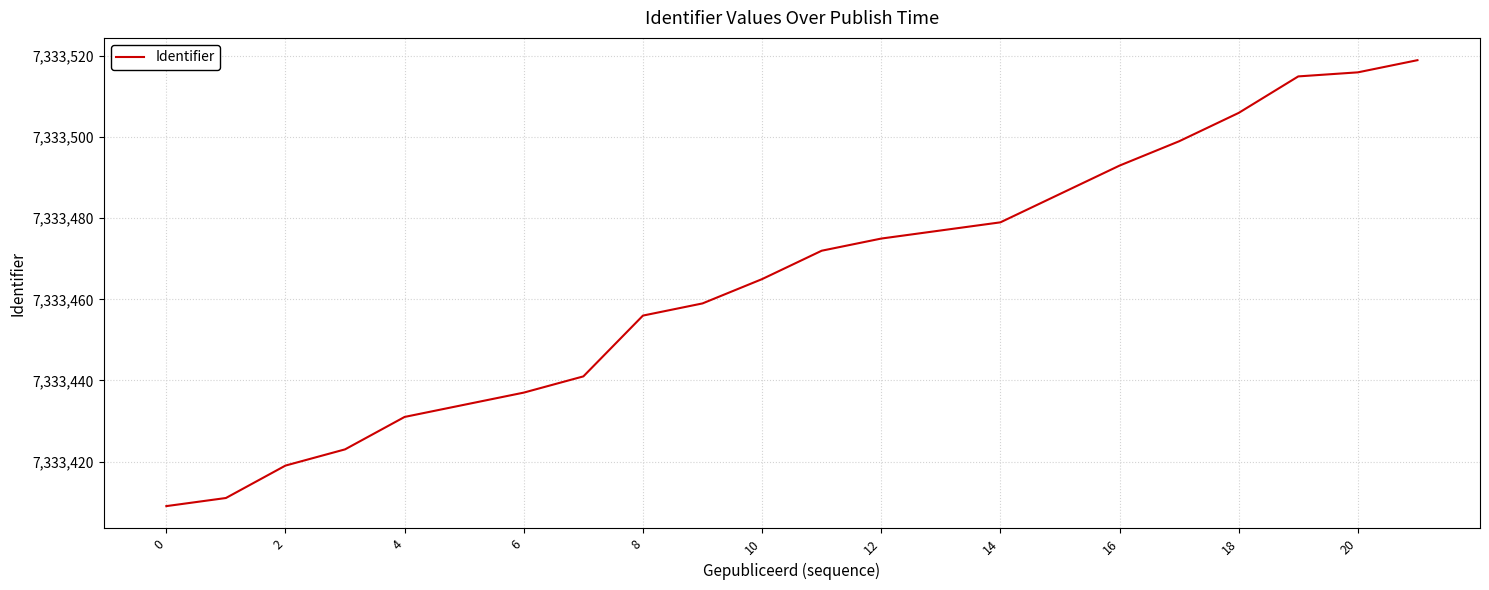

What is the difference between the maximum and second lowest values?

108